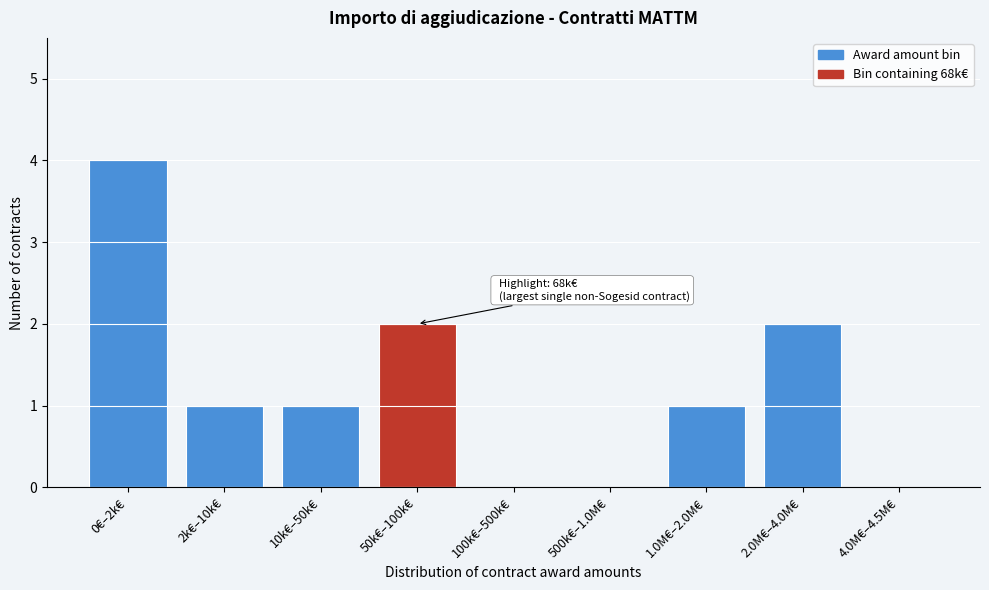

Reading left to right, transcribe all the data shown in this chart.

0€–2k€=4	2k€–10k€=1	10k€–50k€=1	50k€–100k€=2	100k€–500k€=0	500k€–1.0M€=0	1.0M€–2.0M€=1	2.0M€–4.0M€=2	4.0M€–4.5M€=0